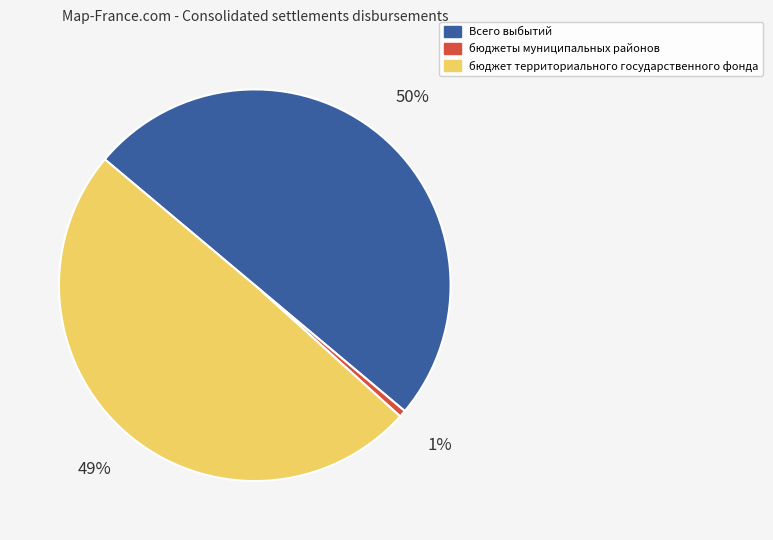

How many slices are in this pie chart?

3